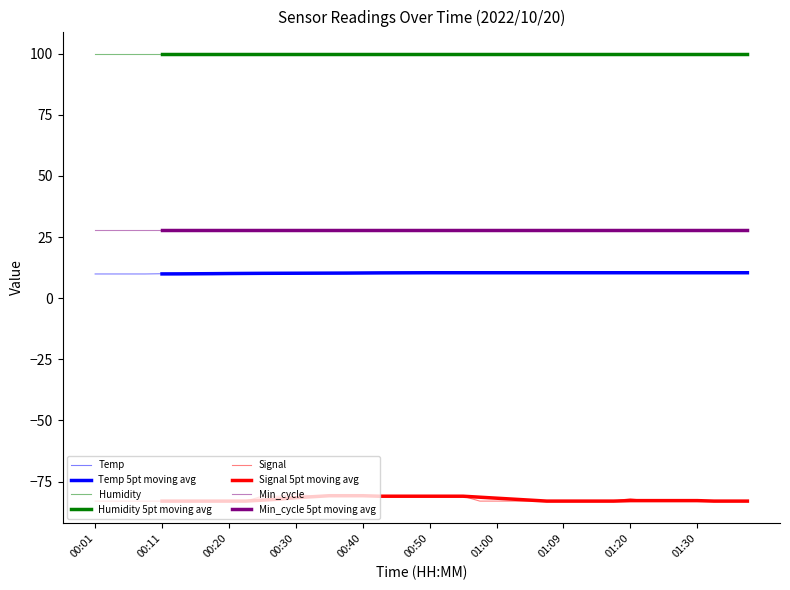

True or false: Signal and Temp intersect in this chart.

False